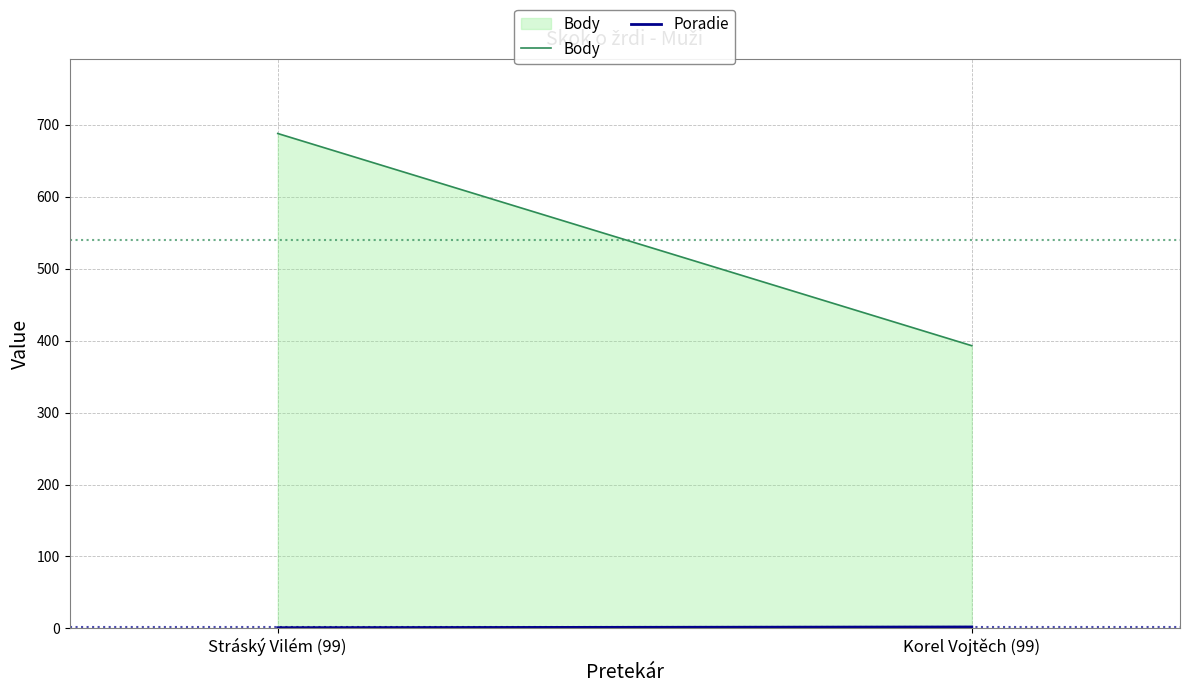

Count the Poradie values in the range 1 to 2.

2